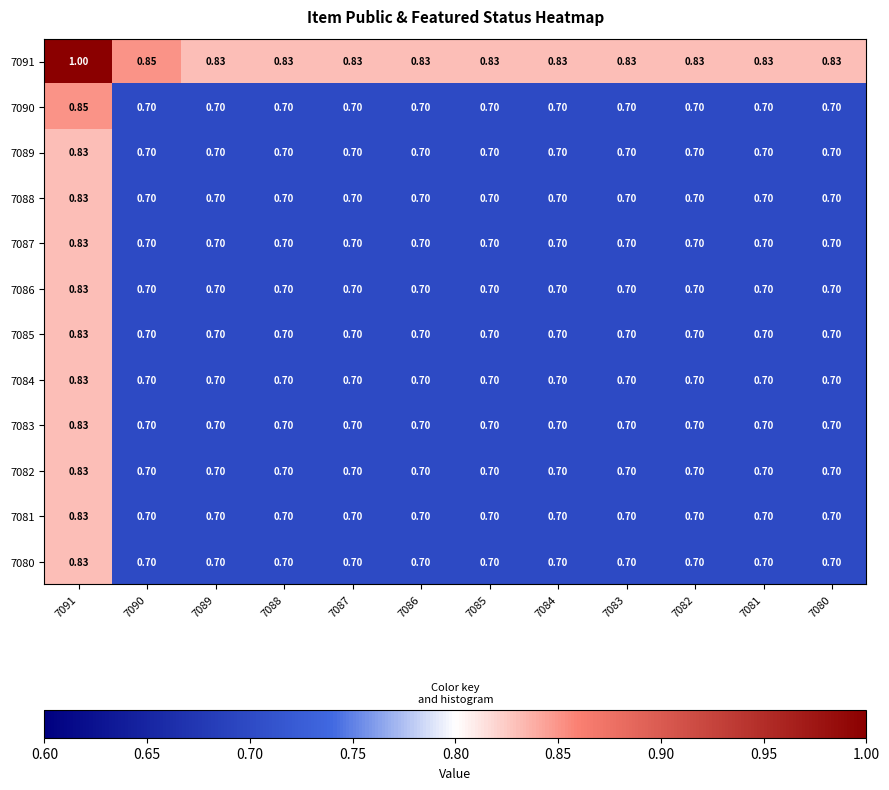

Which label corresponds to the smallest value in the chart?

7090